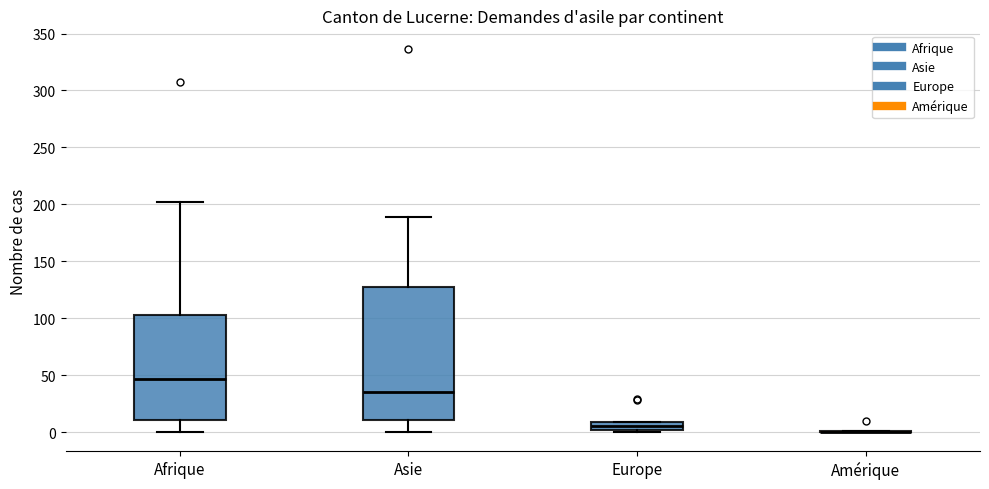

Where does the upper whisker of the box for Afrique end on the y-axis? The values are not printed on the chart, so give them approximately, as read against the axis.

200